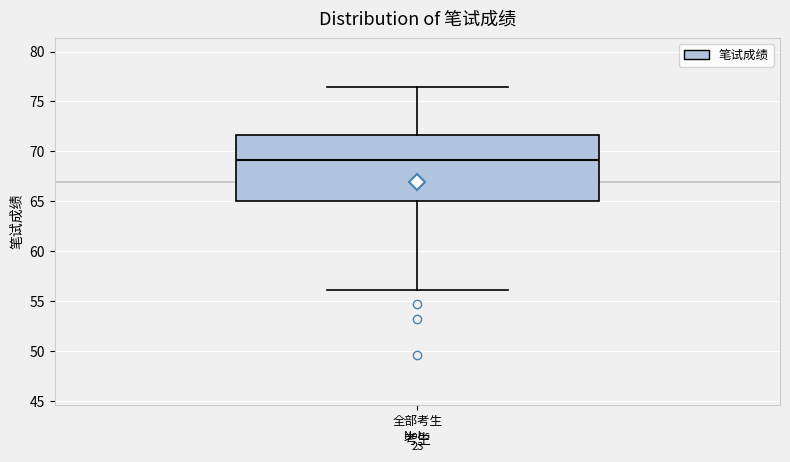

Where is the upper edge of the box for 全部考生 on the y-axis? The values are not printed on the chart, so give them approximately, as read against the axis.

71.5